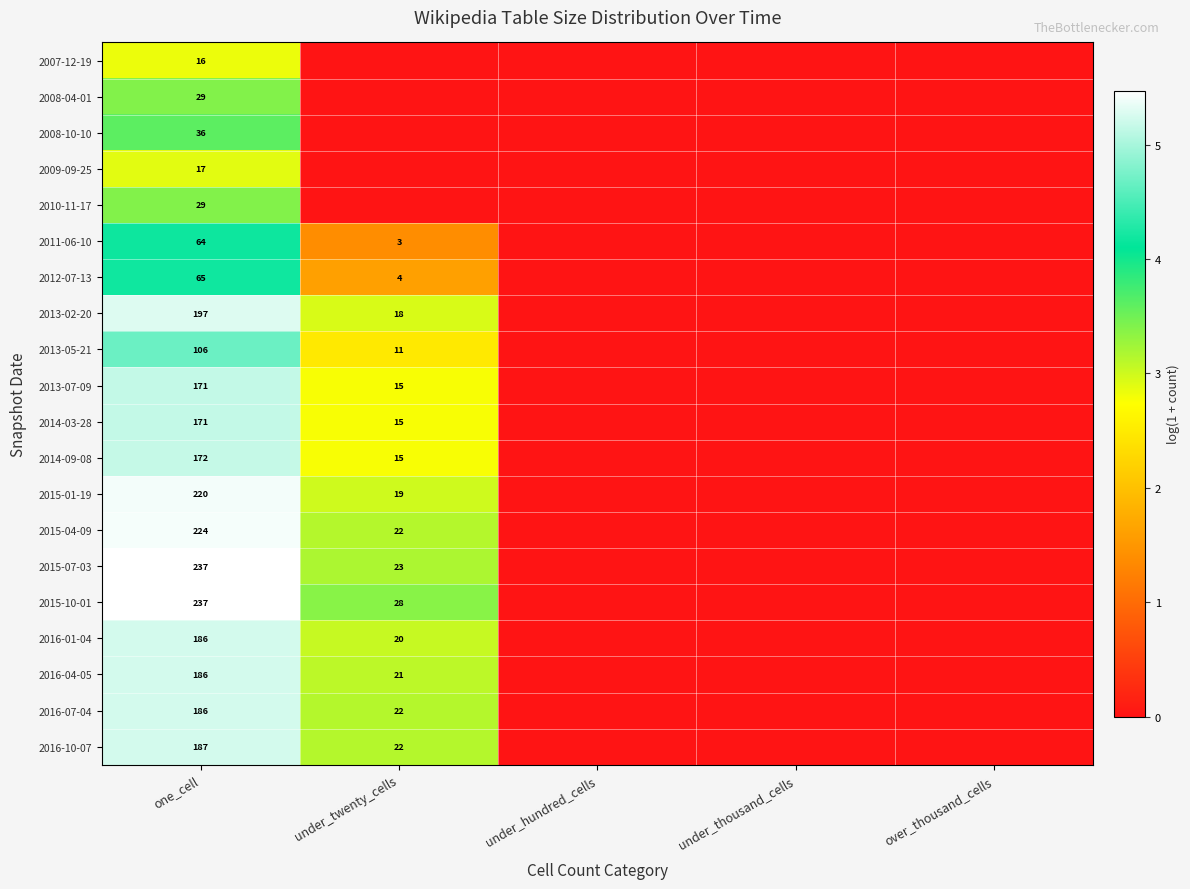

The 2015-07-03 series shows 237 at one_cell. True or false?

True